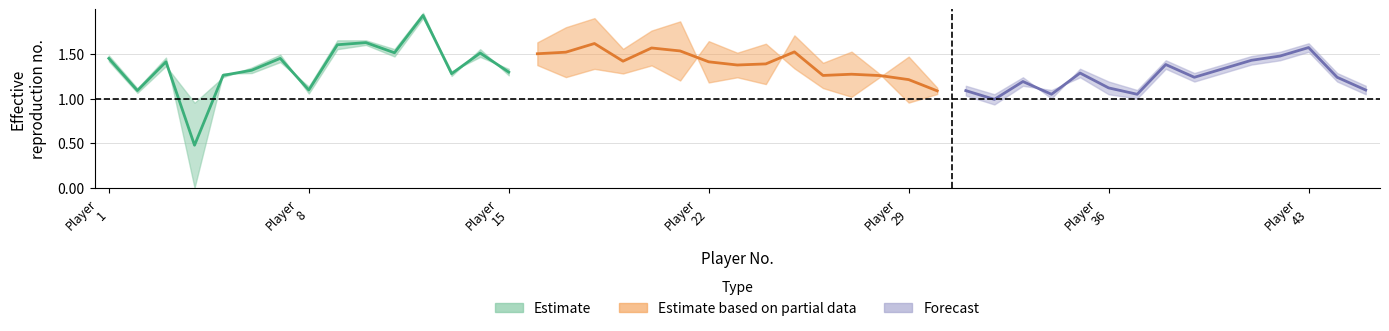

At which category does the chart reach its peak across all series?

12